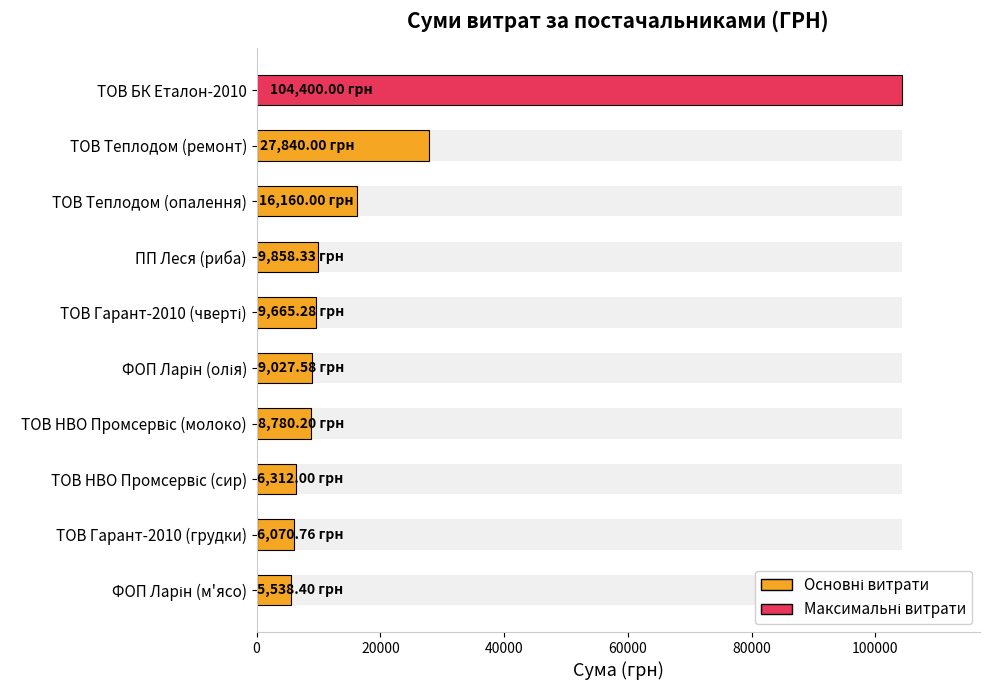

Are the bars horizontal?

Yes